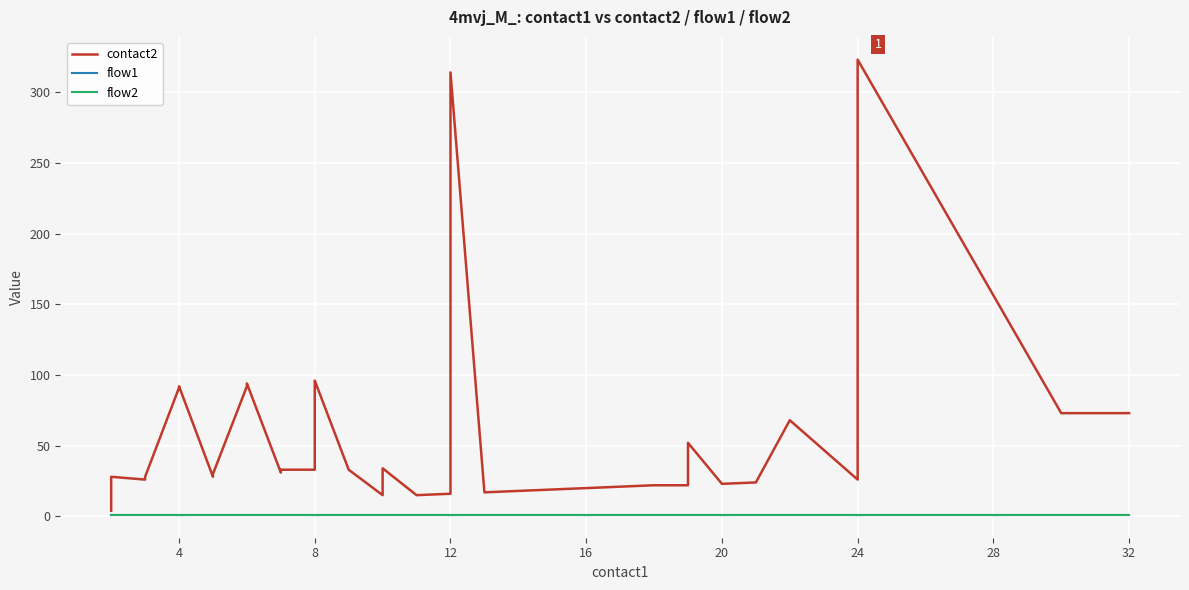

At how many categories does at least one series exceed 225?

2